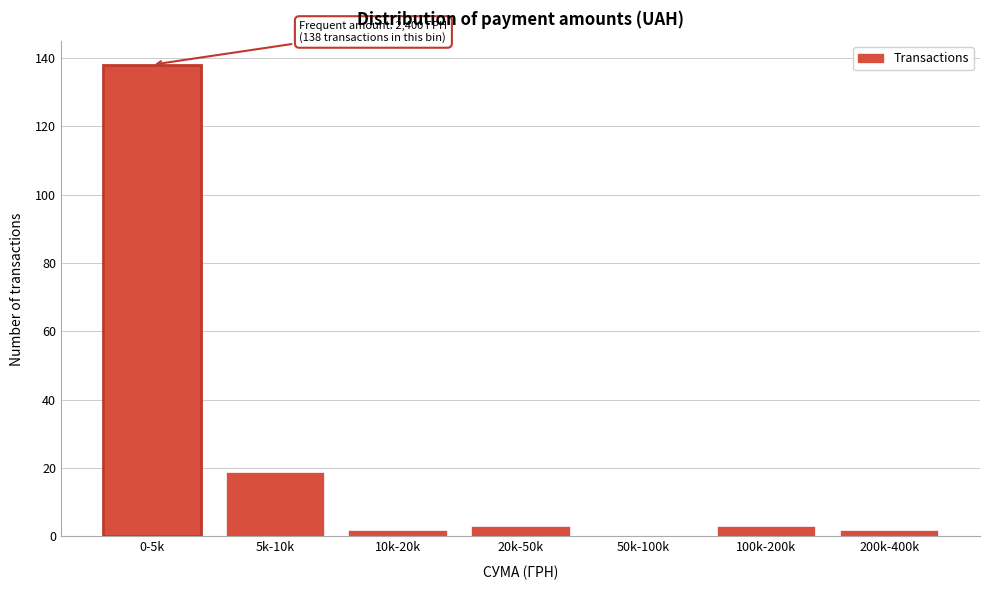

Reading right to left, what are all the values shown in this chart?

200k-400k=2	100k-200k=3	50k-100k=0	20k-50k=3	10k-20k=2	5k-10k=19	0-5k=138